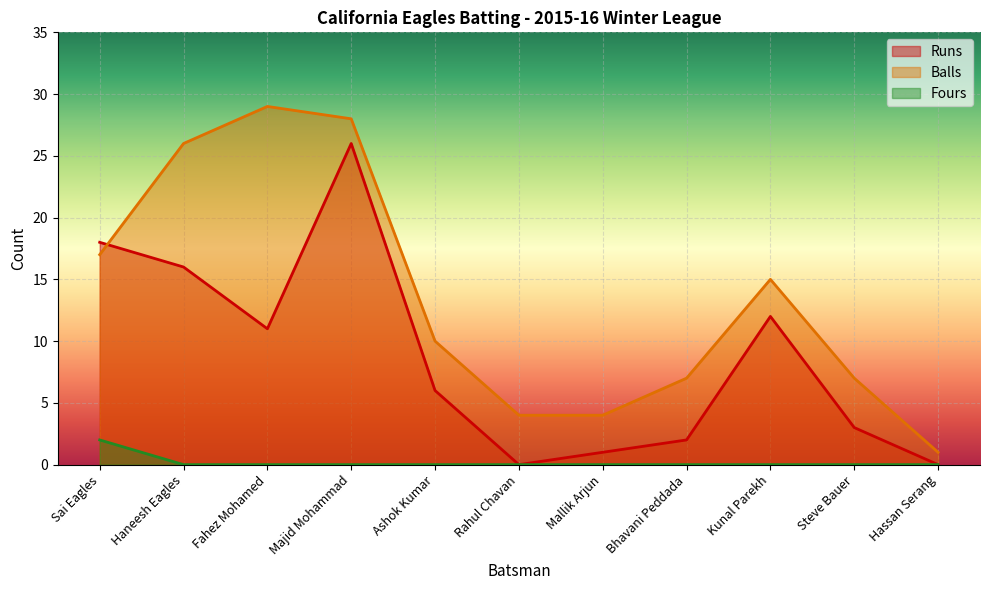

Is it true that Fours equals 1 at Bhavani Peddada?

False